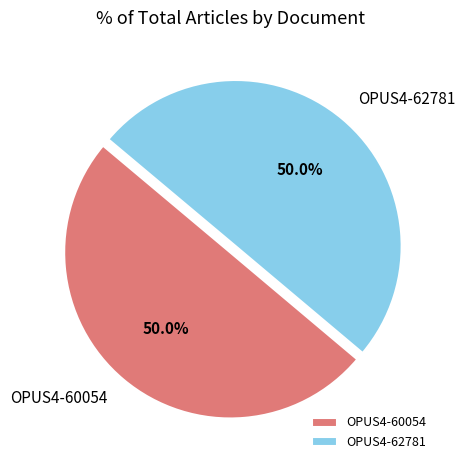

How many segments does this pie chart have?

2